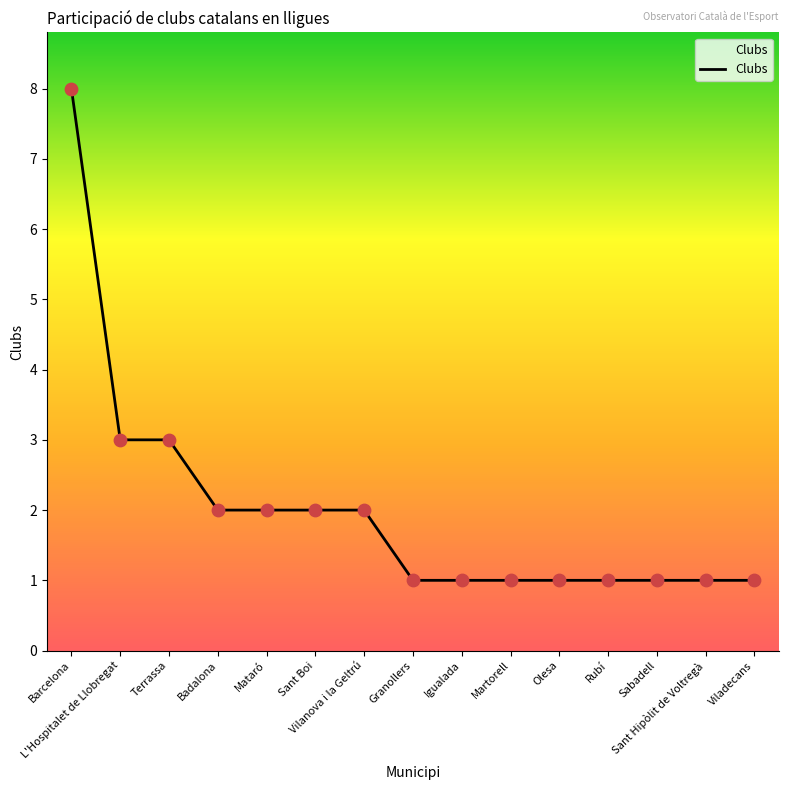

Approximately how many times larger is the value at L'Hospitalet de Llobregat compared to Mataró?

1.5